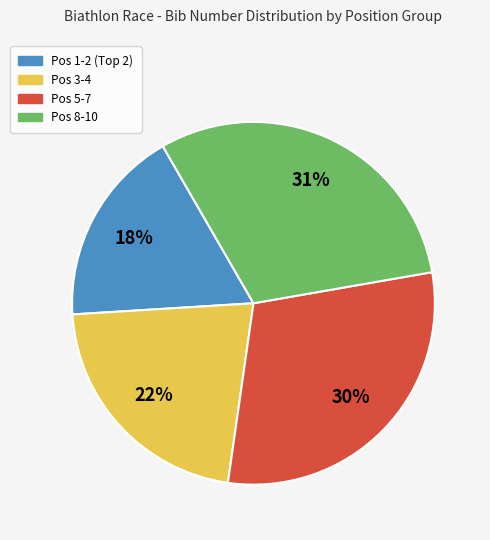

To the nearest percent, what is the difference between the largest and smallest slice percentages?

13%